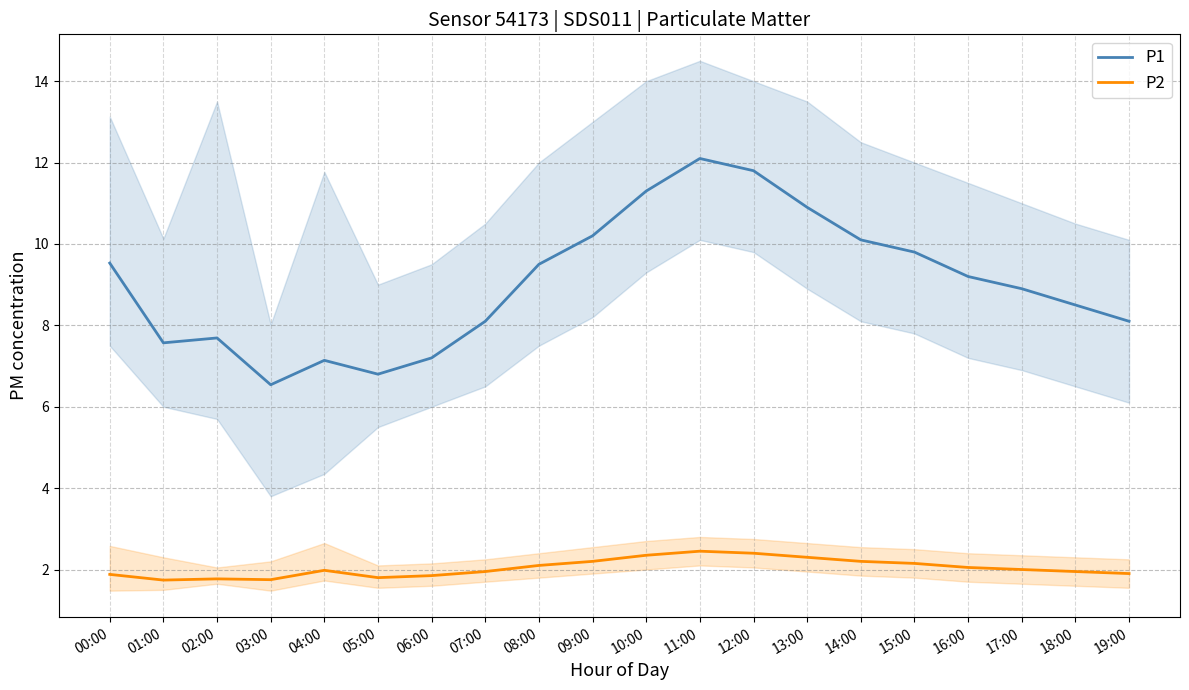

Rank the series at 07:00 from lowest to highest value.

P2, P1